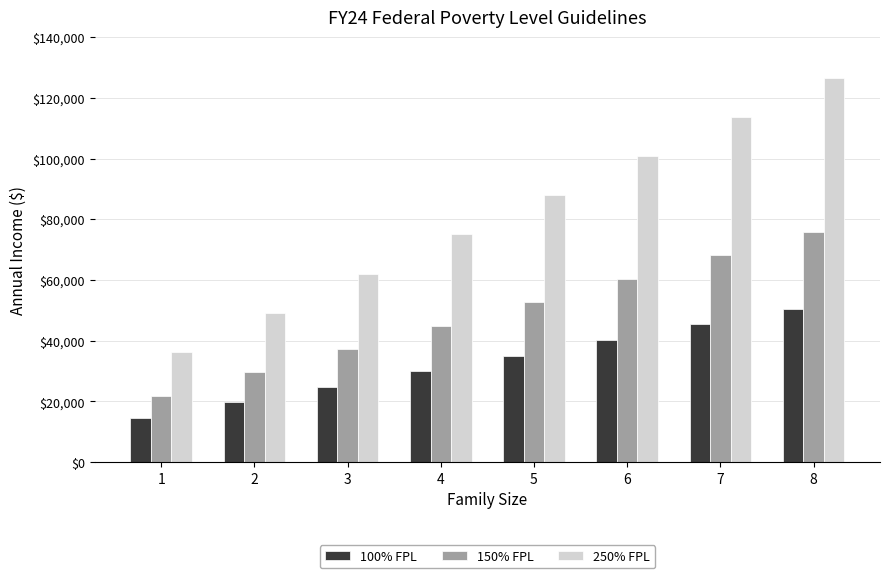

Which series has the largest total across all categories?

250% FPL